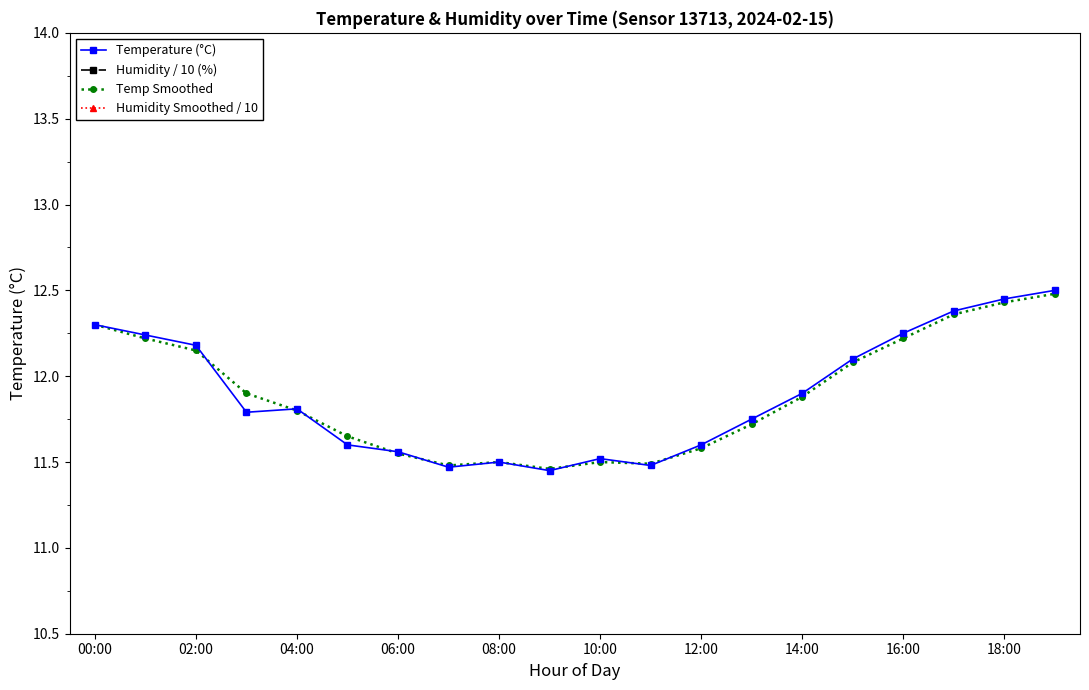

The Temp Smoothed series shows 11.5 at 08:00. True or false?

True